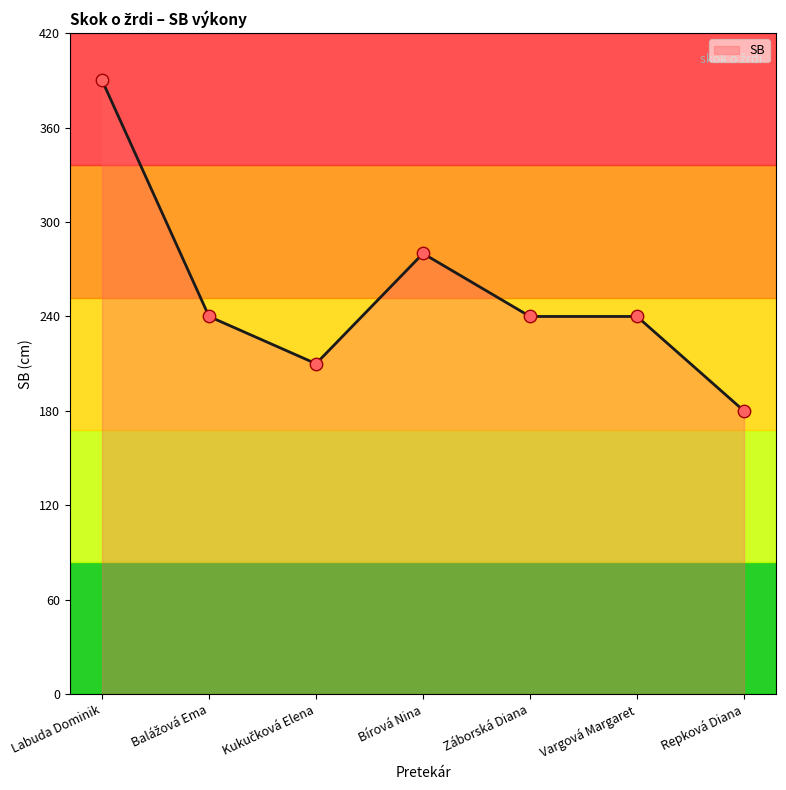

Approximately how many times larger is the value at Repková Diana compared to Labuda Dominik?

0.5